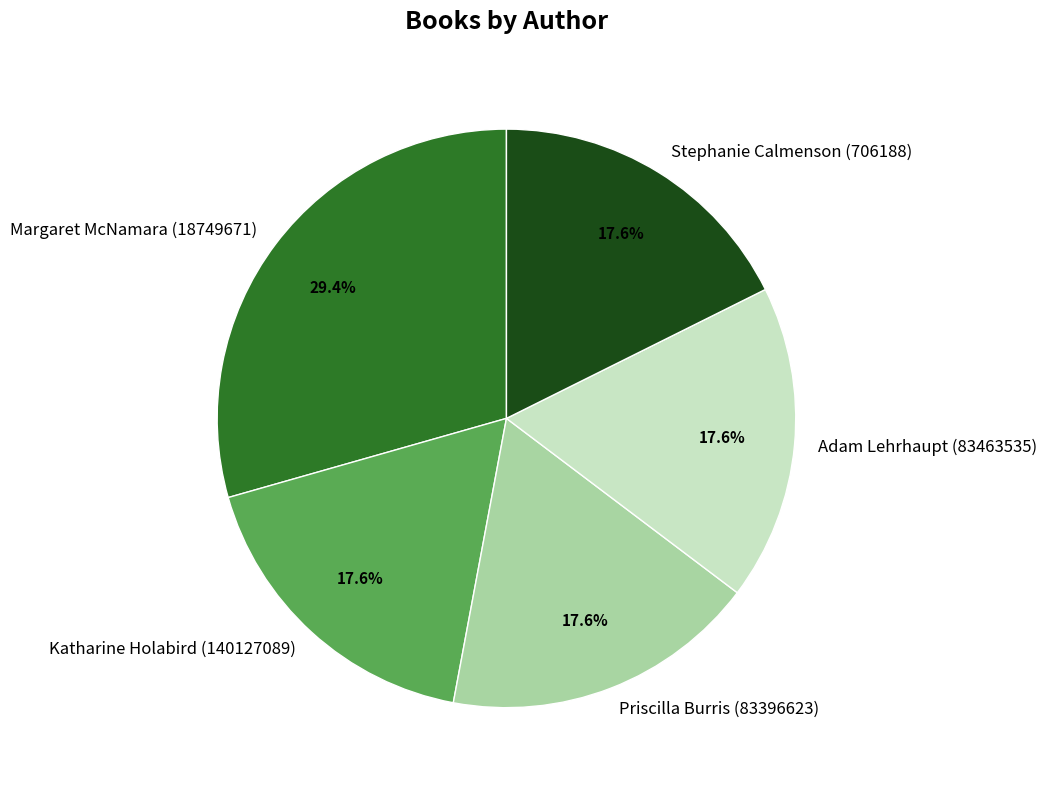

What percentage is the Stephanie Calmenson (706188) slice, to the nearest percent?

18%